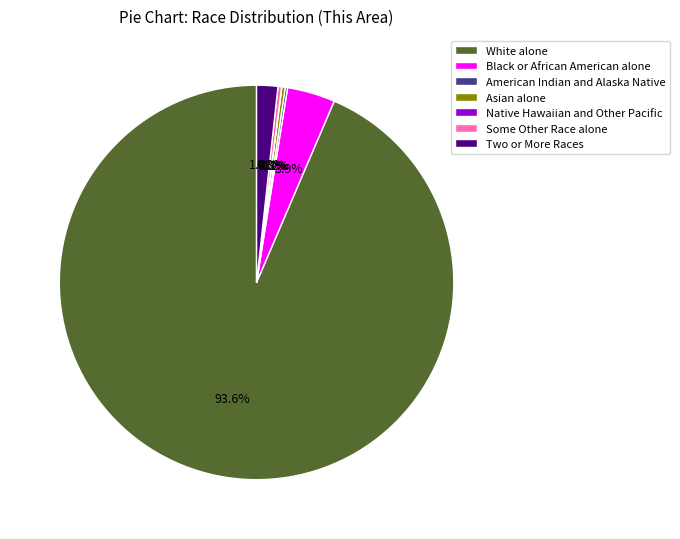

Is there a majority slice in this chart?

Yes